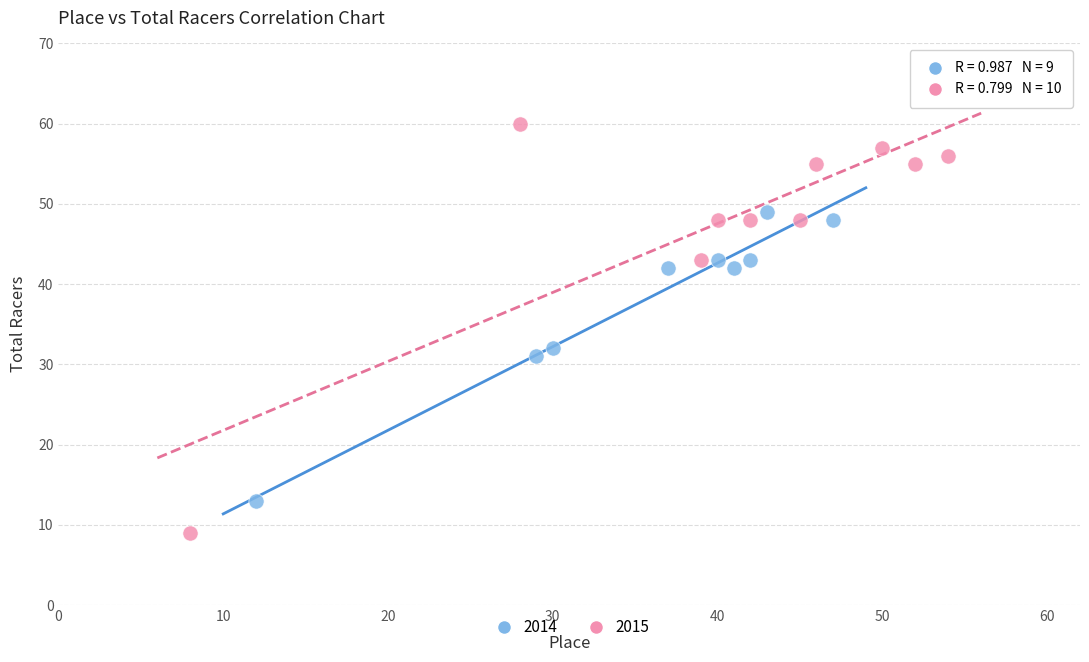

Which series contains the highest Y value?

2015